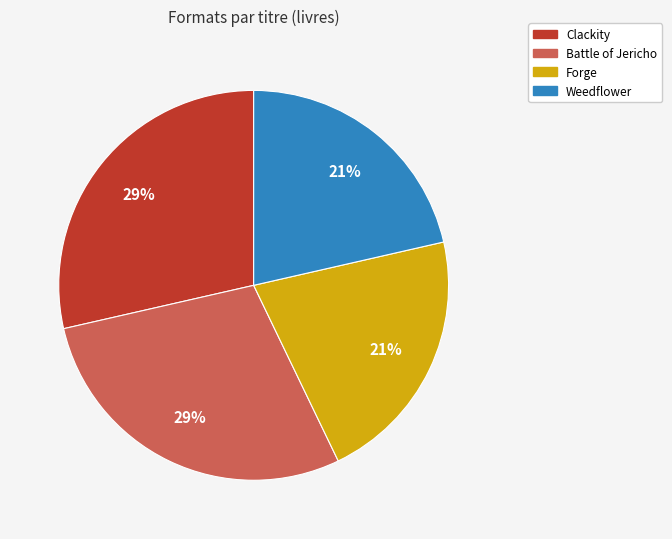

Between Battle of Jericho and Forge, which is larger?

Battle of Jericho